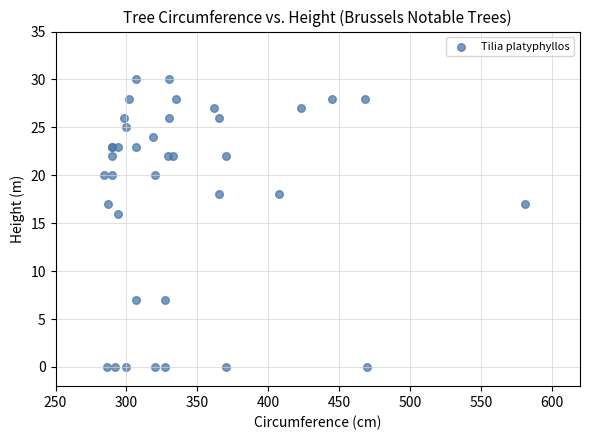

What Y value in the scatter plot is closest to 15?

16